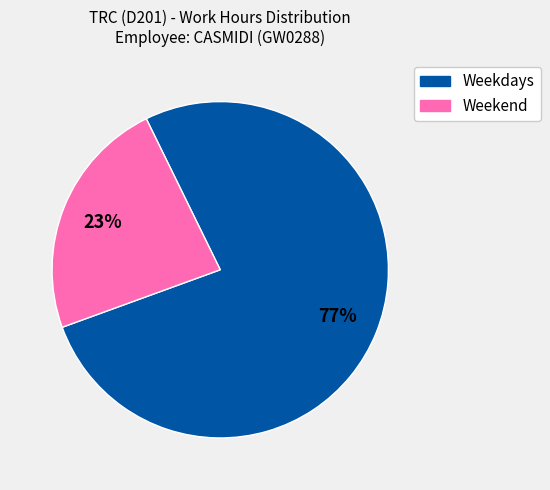

Is there a majority slice in this chart?

Yes